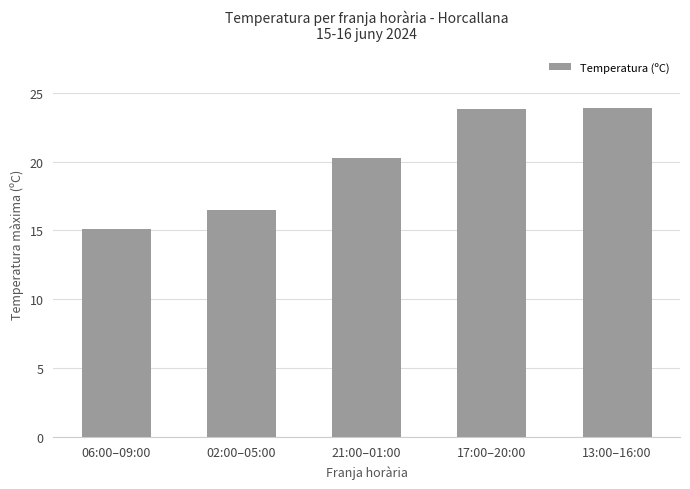

Between 13:00–16:00 and 21:00–01:00, which is larger?

13:00–16:00